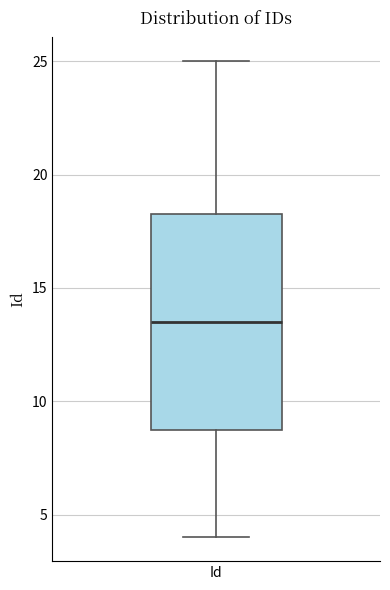

Read this box plot against the y-axis: the position of the median line, the range covered by the box, and the ends of both whiskers. The values are not printed on the chart, so give them approximately, as read against the axis.

median 13.5, box 9.0 to 18.5, whiskers 4.0 to 25.0